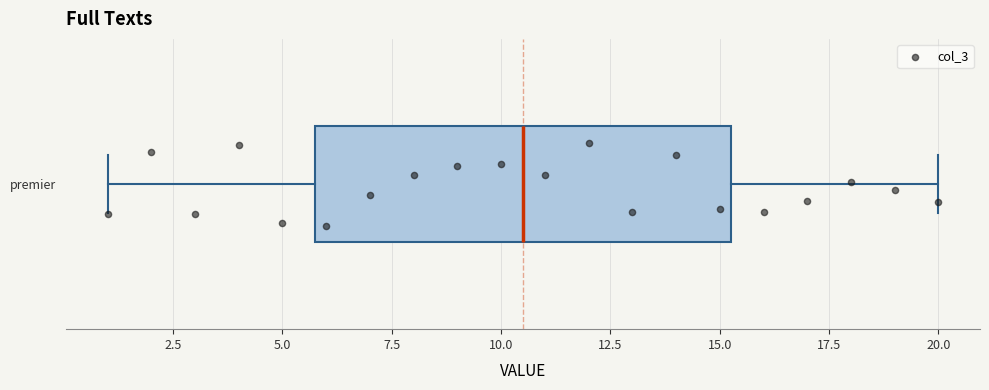

Transcribe this box plot: give where the median line is, the range the box spans, and where the two whiskers end, as read against the x-axis. The values are not printed on the chart, so give them approximately, as read against the axis.

median 10.5, box 6.0 to 15.5, whiskers 1.0 to 20.0